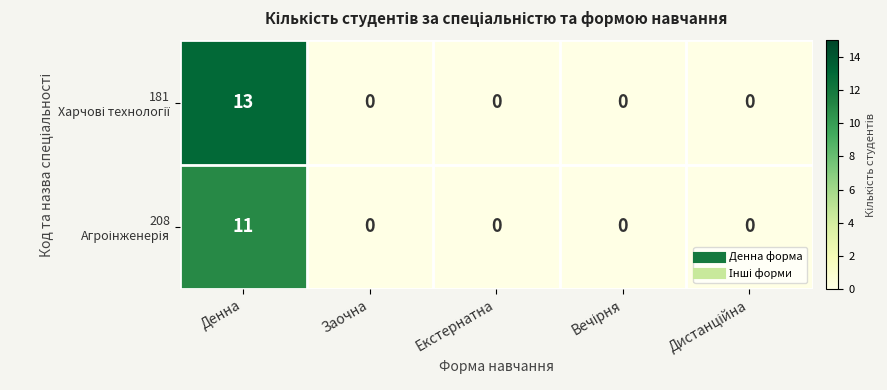

At which category does the chart reach its peak across all series?

Денна